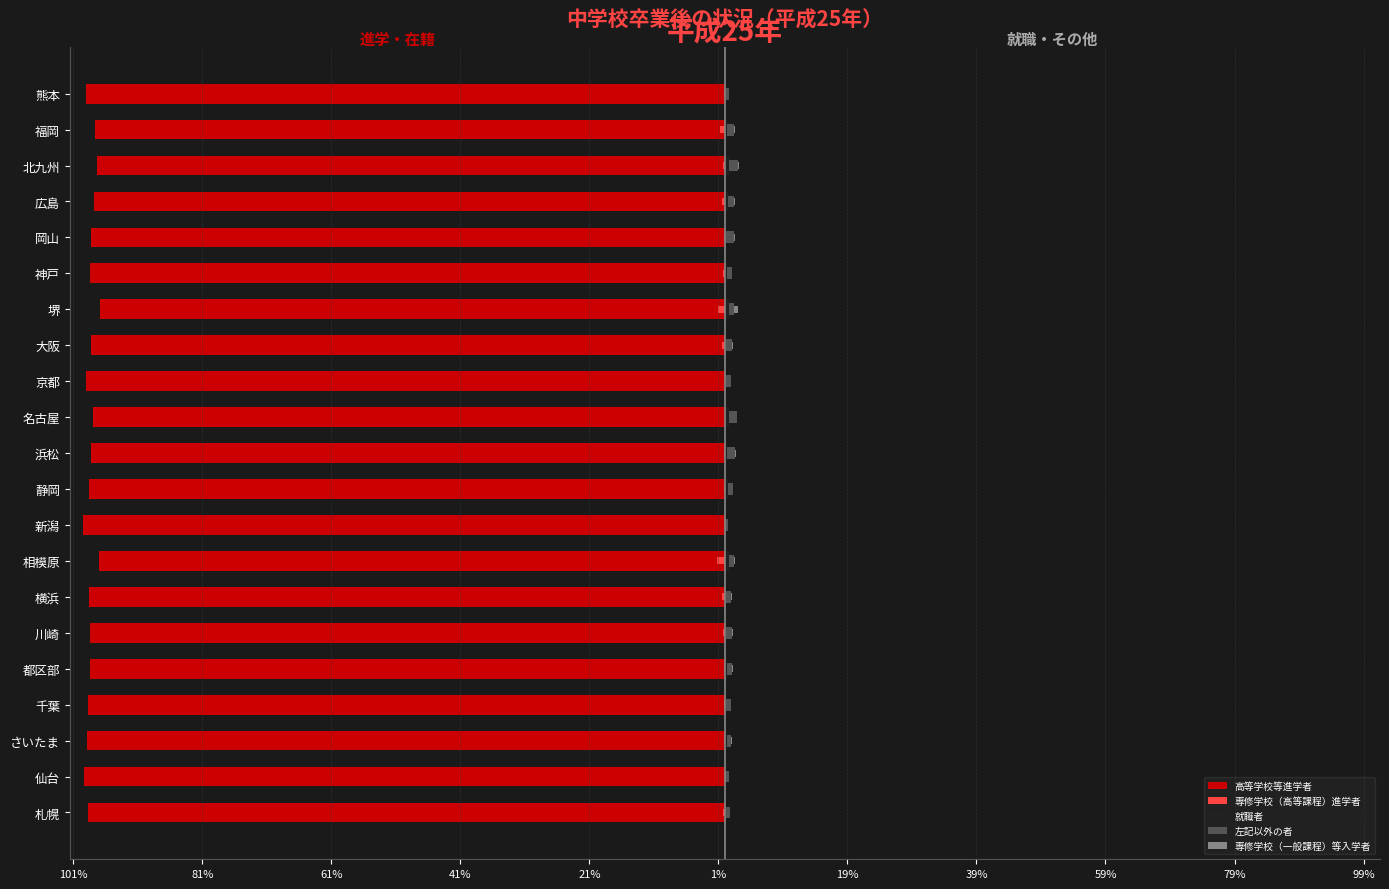

What is the smallest value displayed?

-99.6